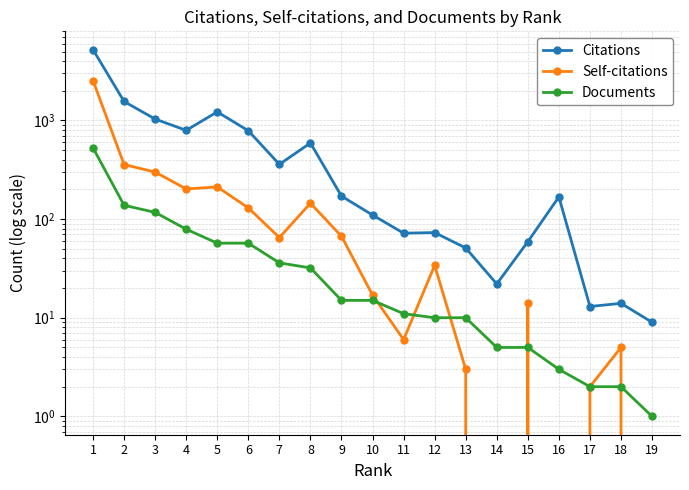

What is the difference between the second highest and second lowest values in the Documents series?

136